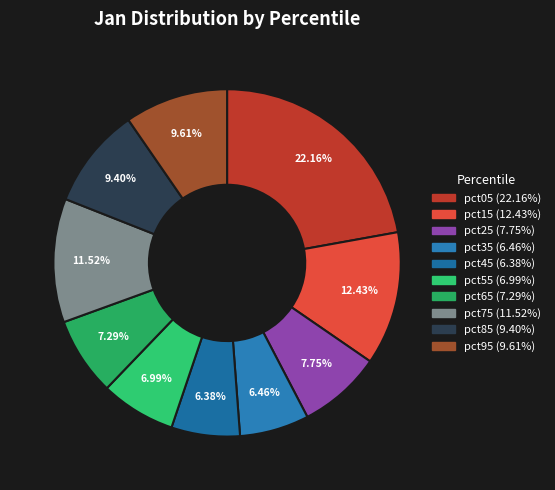

Is there any slice that represents more than half of the pie?

No